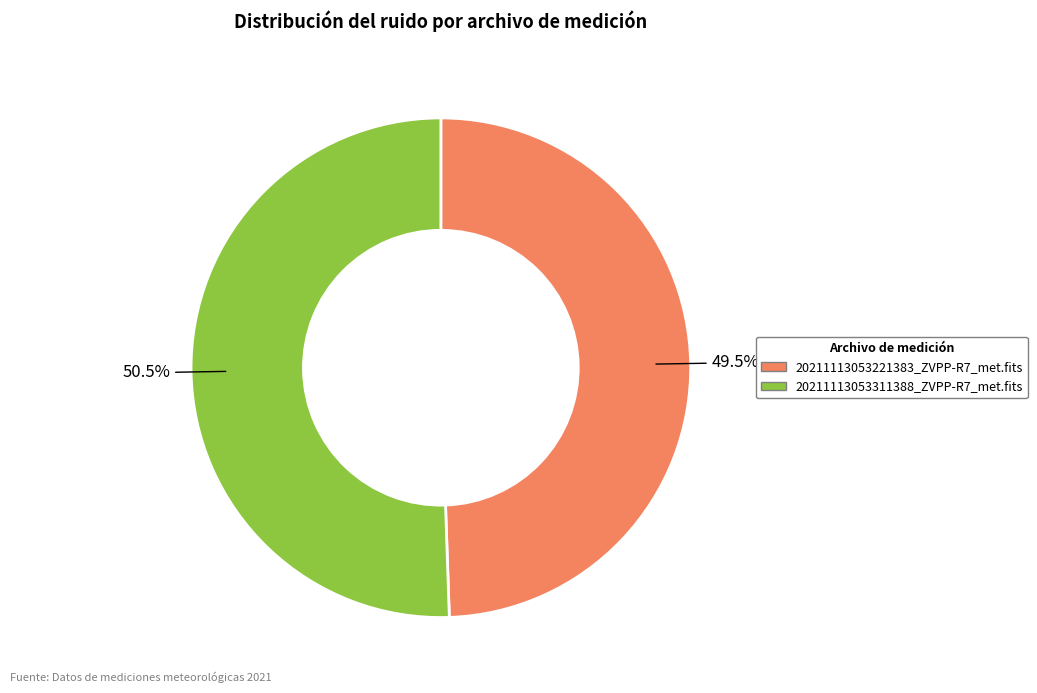

Which has a higher value, 20211113053221383_ZVPP-R7_met.fits or 20211113053311388_ZVPP-R7_met.fits?

20211113053311388_ZVPP-R7_met.fits